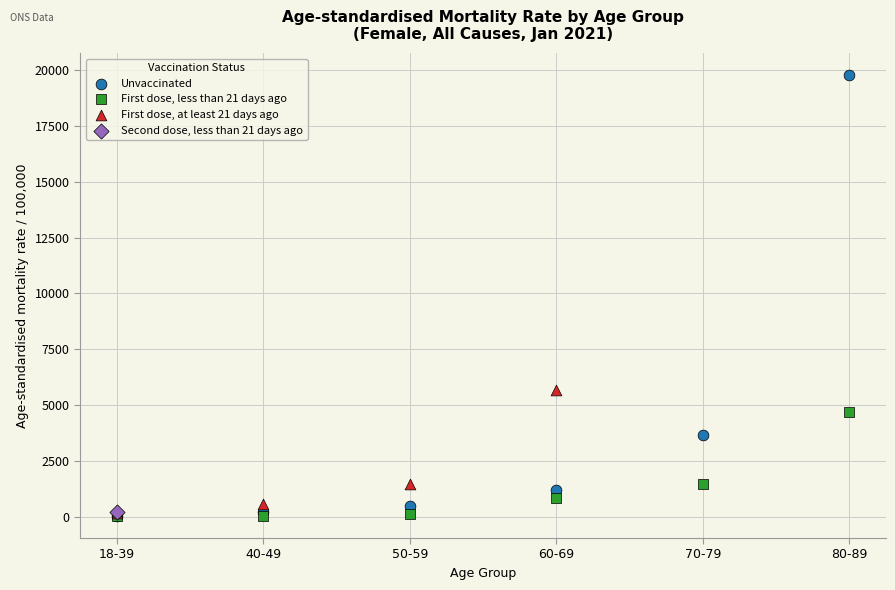

What are all the series names shown in the legend?

Unvaccinated, First dose, less than 21 days ago, First dose, at least 21 days ago, Second dose, less than 21 days ago